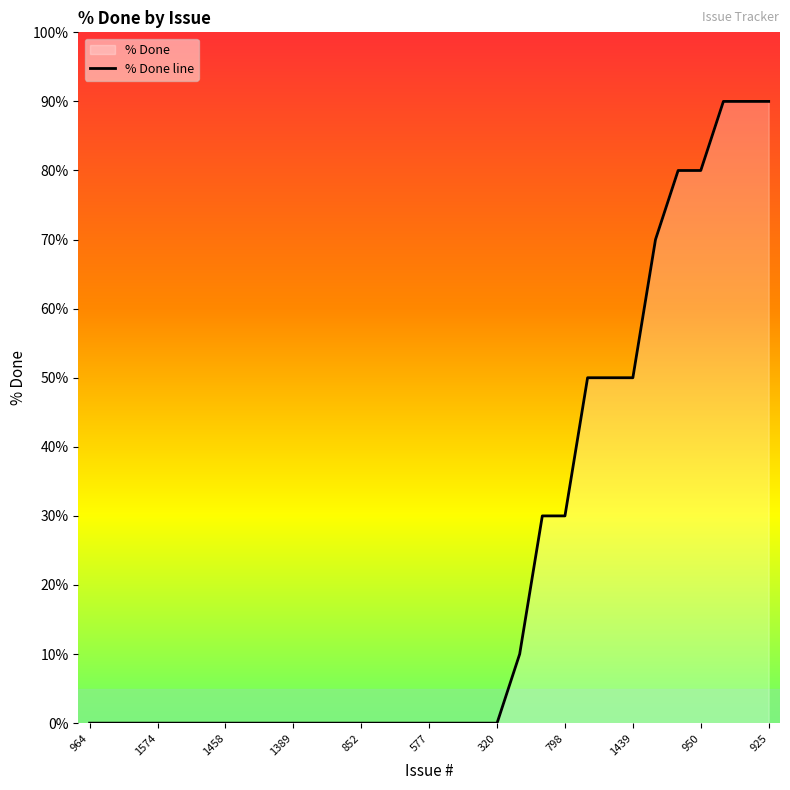

What is the maximum value shown in the chart?

90